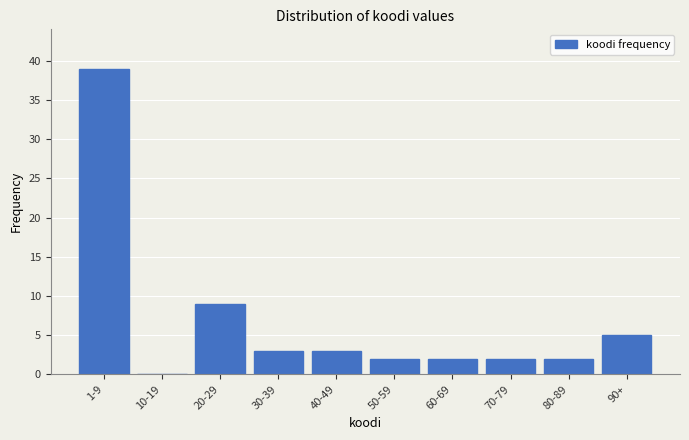

Reading left to right, transcribe all the data shown in this chart.

1-9=39	10-19=0	20-29=9	30-39=3	40-49=3	50-59=2	60-69=2	70-79=2	80-89=2	90+=5